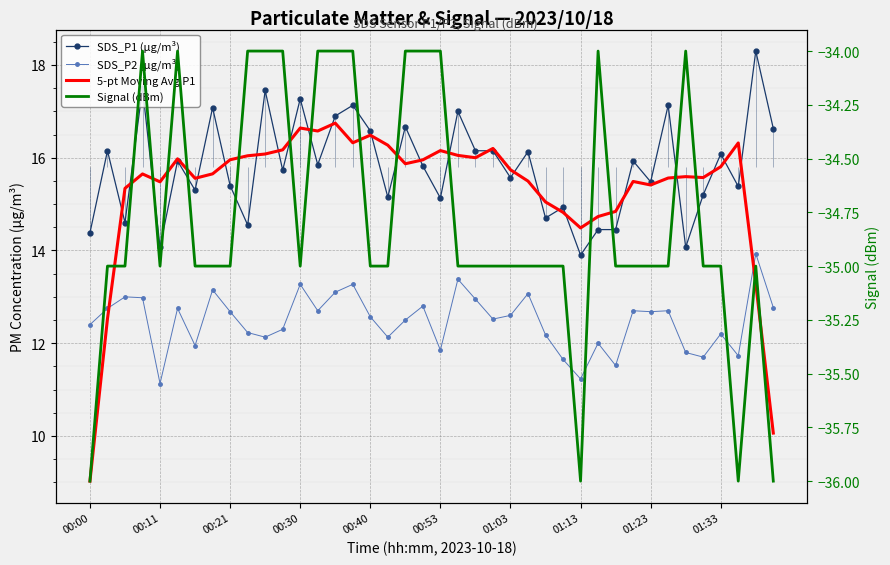

Is this an area chart (filled region under the line)?

No